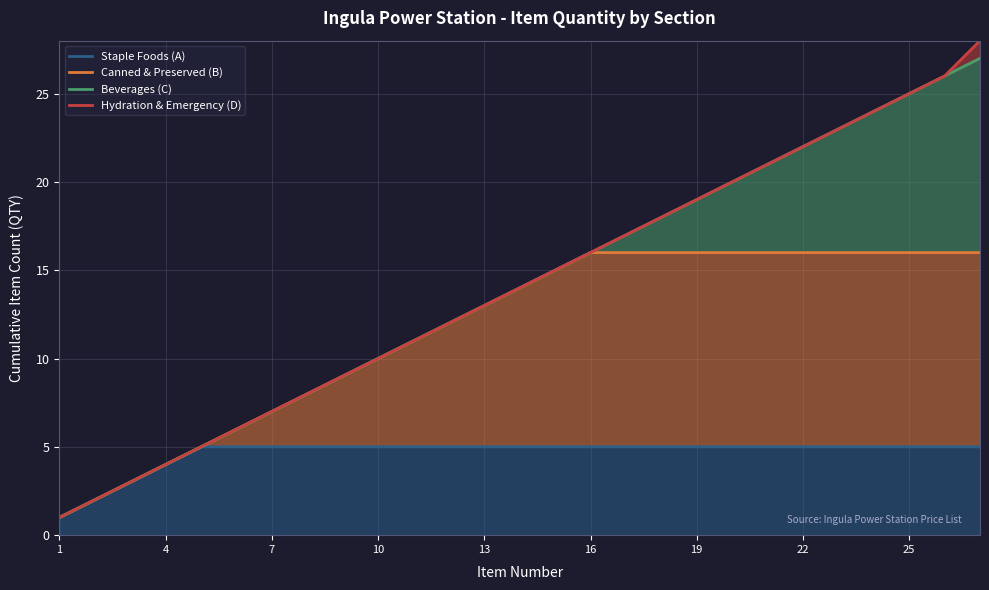

Rank the series by their maximum value, from highest to lowest.

Hydration & Emergency (D), Beverages (C), Canned & Preserved (B), Staple Foods (A)